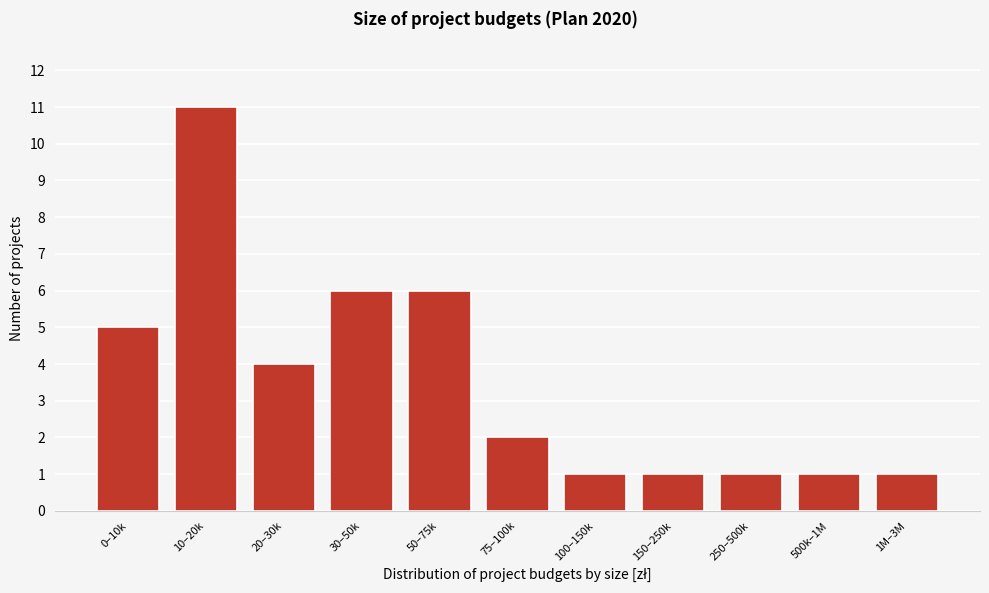

Reading left to right, what are all the values shown in this chart?

0–10k=5	10–20k=11	20–30k=4	30–50k=6	50–75k=6	75–100k=2	100–150k=1	150–250k=1	250–500k=1	500k–1M=1	1M–3M=1